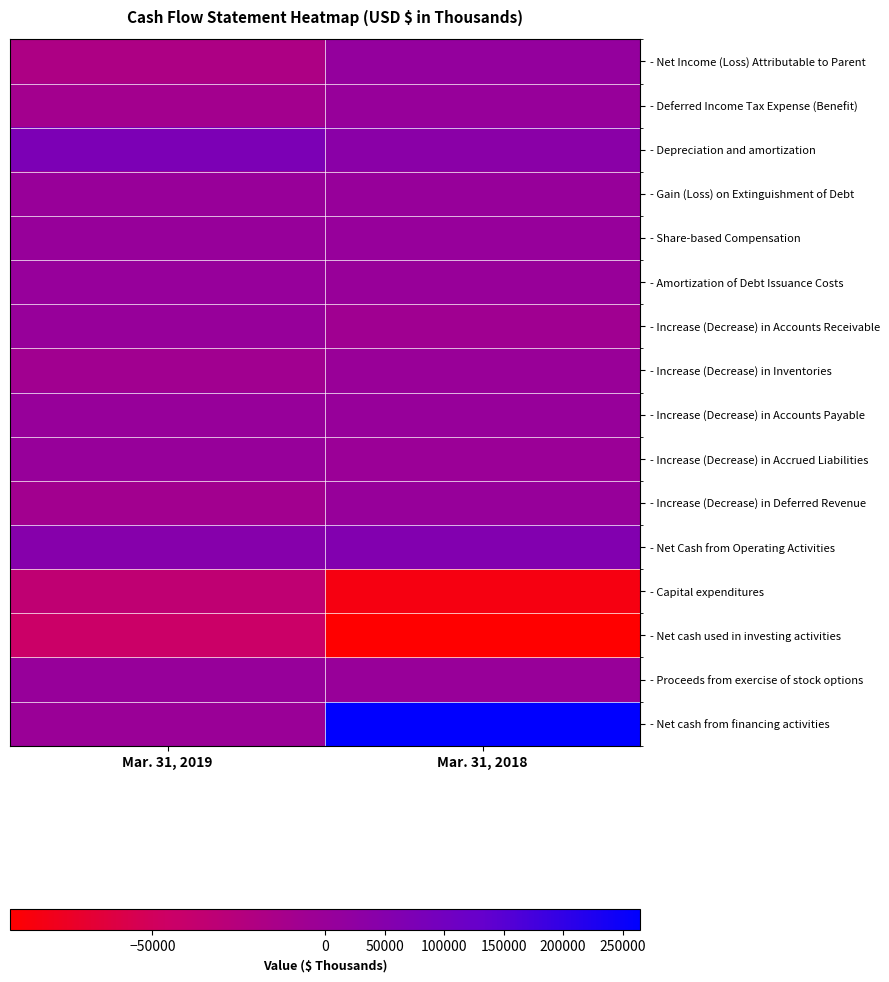

At which category is the sum across all series the highest?

Mar. 31, 2018